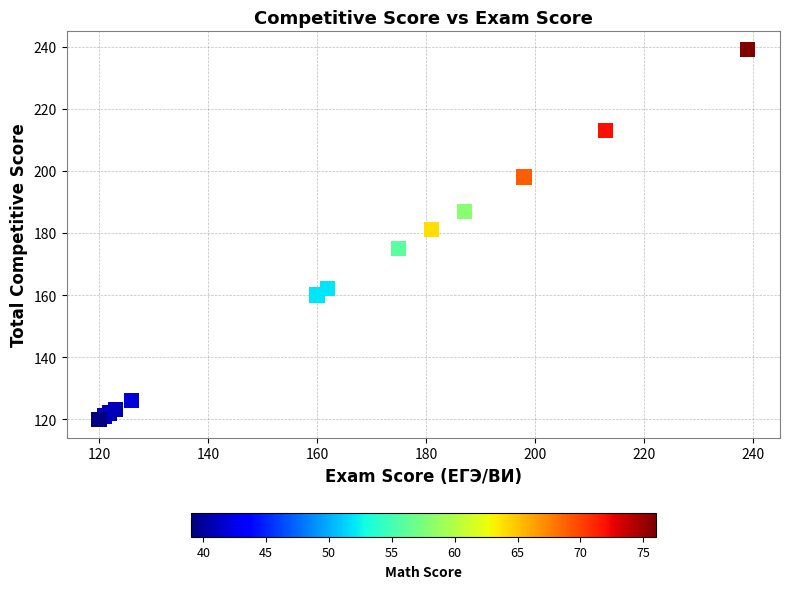

What Y value in the scatter plot is closest to 179?

181